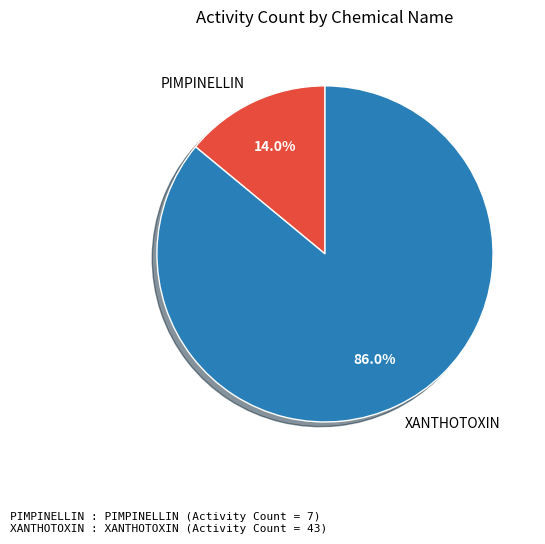

To the nearest percent, what is the average slice percentage?

50%